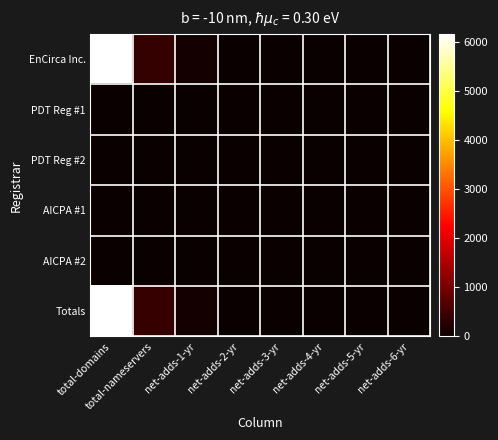

What is the total value across all series at net-adds-1-yr?

238